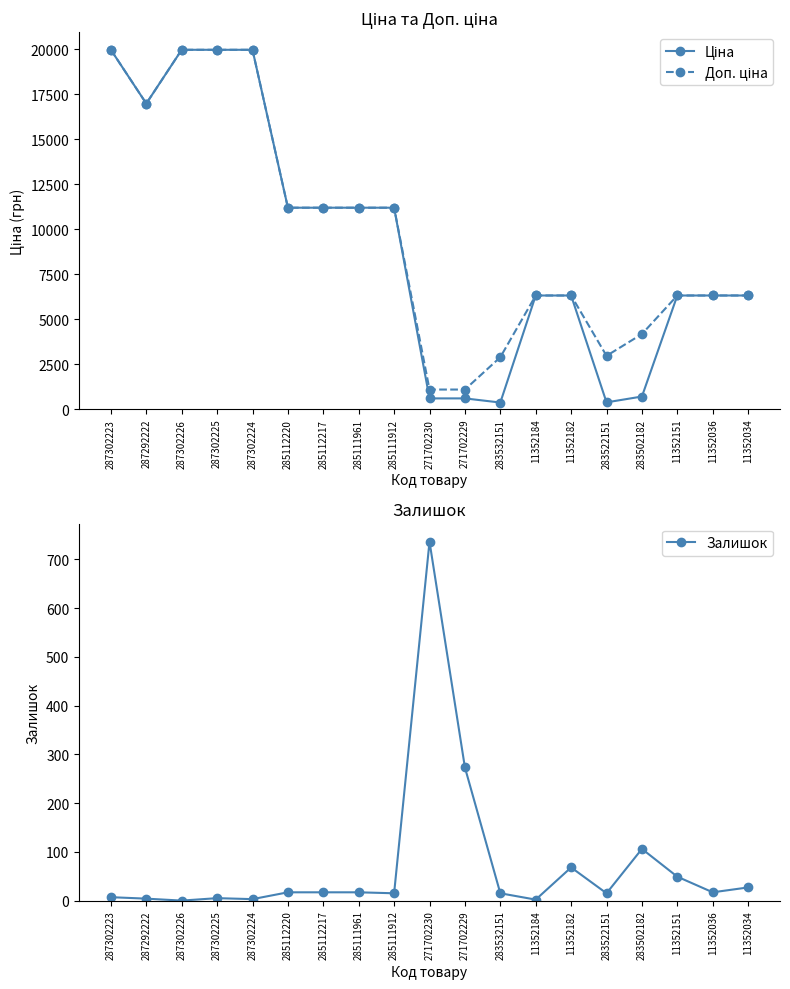

Which label corresponds to the largest value in the chart?

287302223